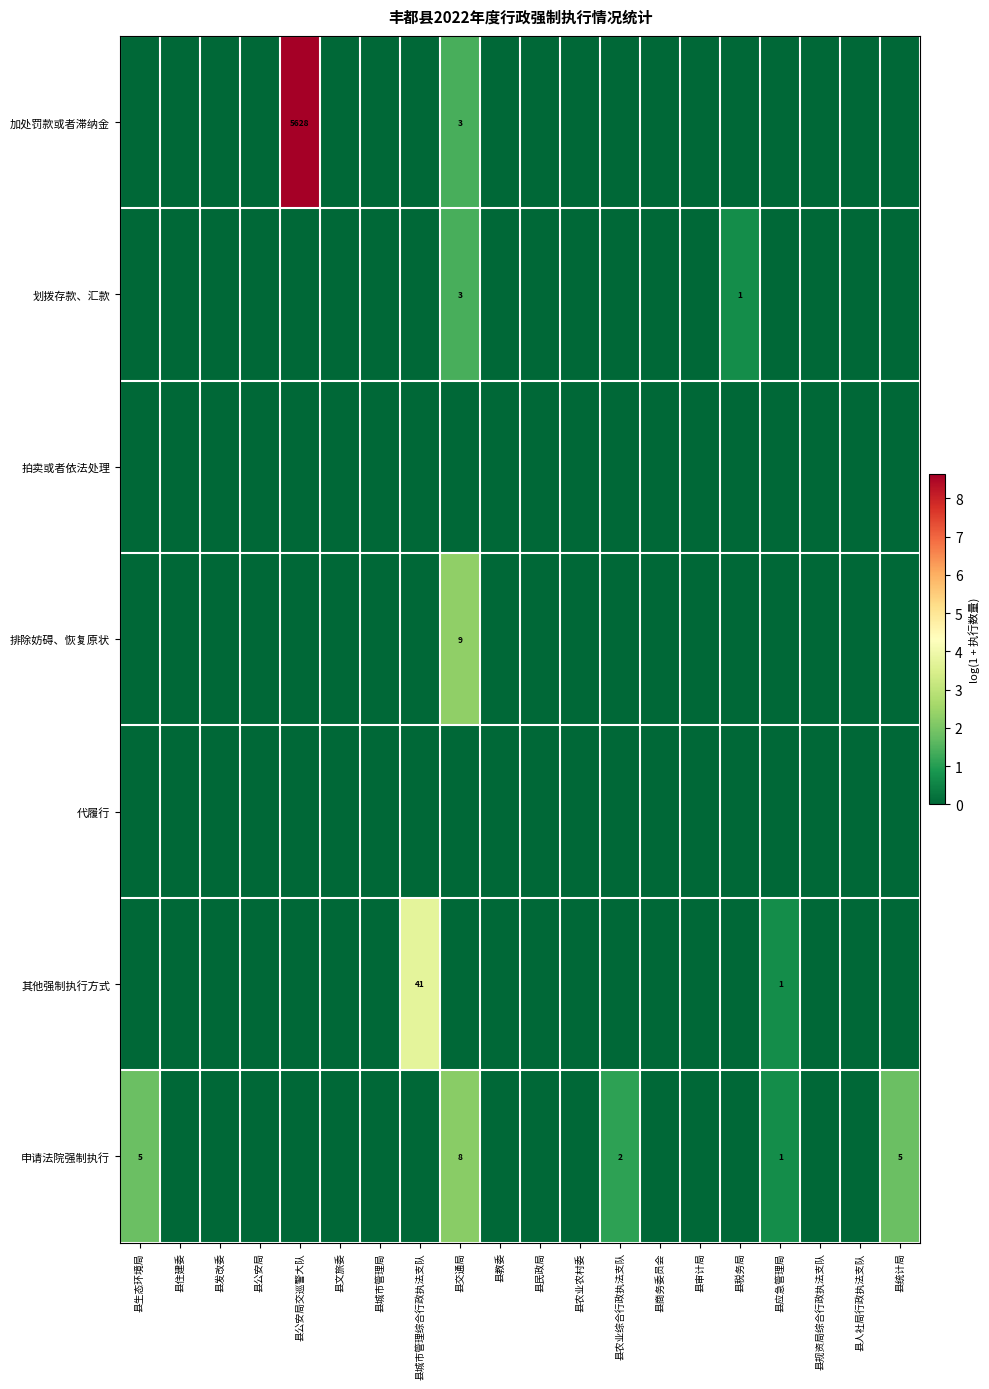

Which has a higher value, 县交通局 or 县税务局?

县交通局